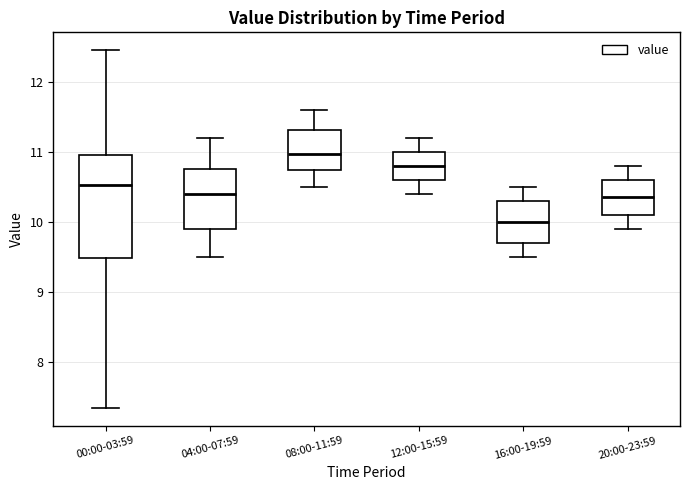

Which box has the highest median line?

08:00-11:59